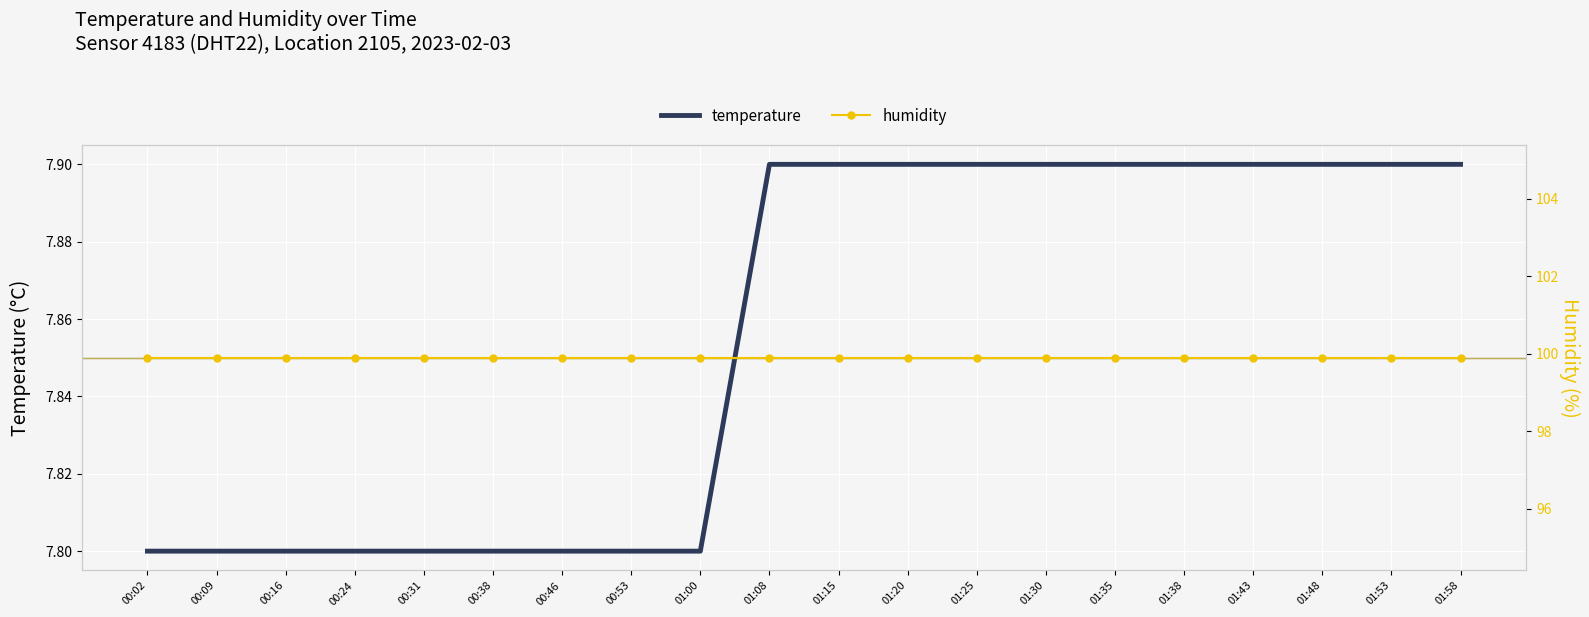

Reading right to left, list all the values displayed in this chart.

temperature: 01:58=7.9	01:53=7.9	01:48=7.9	01:43=7.9	01:38=7.9	01:35=7.9	01:30=7.9	01:25=7.9	01:20=7.9	01:15=7.9	01:08=7.9	01:00=7.8	00:53=7.8	00:46=7.8	00:38=7.8	00:31=7.8	00:24=7.8	00:16=7.8	00:09=7.8	00:02=7.8
humidity: 01:58=99.9	01:53=99.9	01:48=99.9	01:43=99.9	01:38=99.9	01:35=99.9	01:30=99.9	01:25=99.9	01:20=99.9	01:15=99.9	01:08=99.9	01:00=99.9	00:53=99.9	00:46=99.9	00:38=99.9	00:31=99.9	00:24=99.9	00:16=99.9	00:09=99.9	00:02=99.9